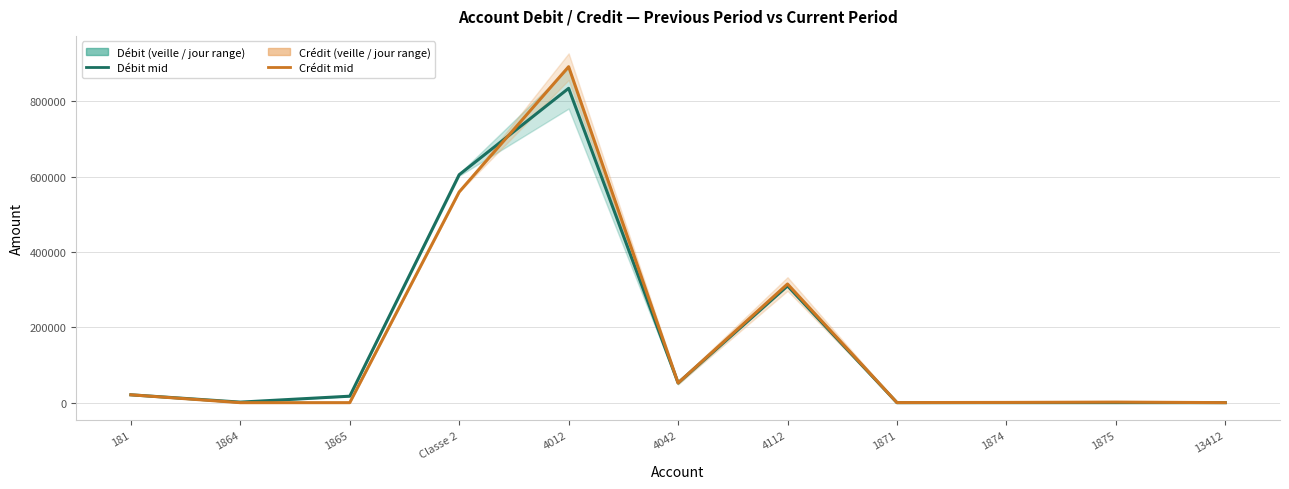

True or false: Débit dern. Prd (jour) and Crédit dern. Prd (jour) intersect in this chart.

True